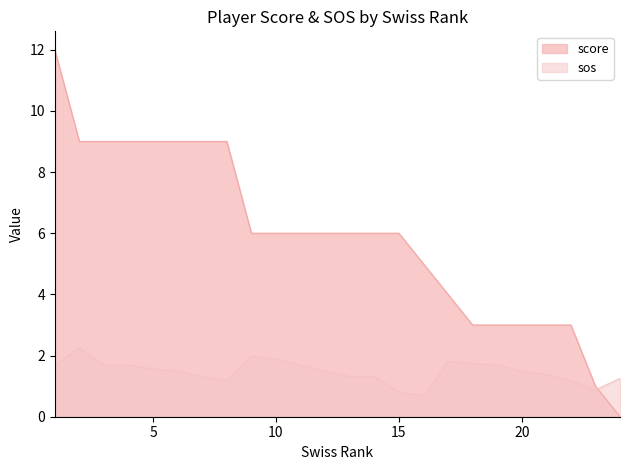

List the labels in order of sos value, smallest first.

16, 15, 23, 8, 22, 24, 7, 13, 14, 21, 6, 12, 20, 5, 1, 3, 4, 11, 19, 18, 17, 10, 9, 2